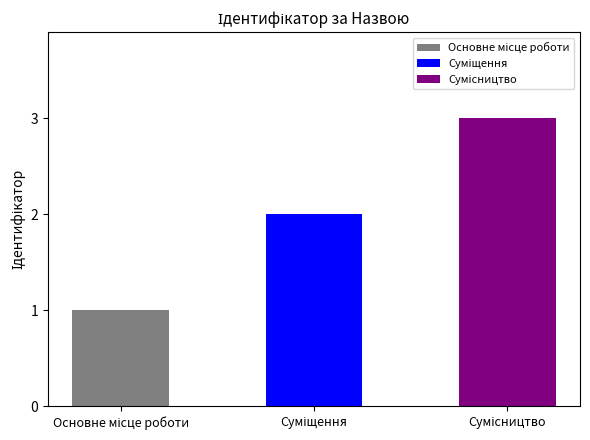

Where does the data first go above 2?

Сумісництво